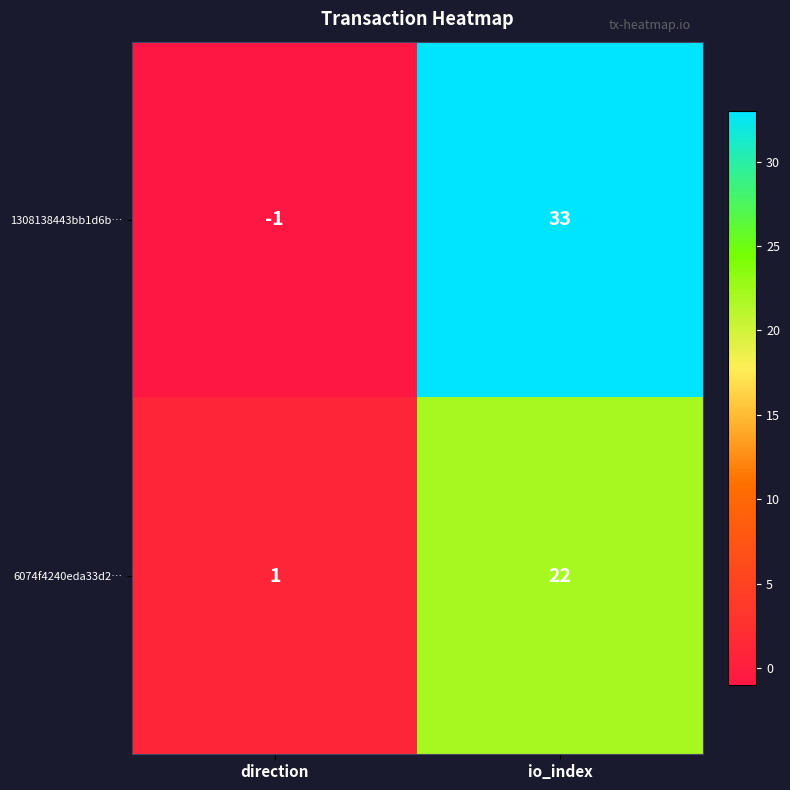

What is the difference between the highest and lowest values at direction?

2